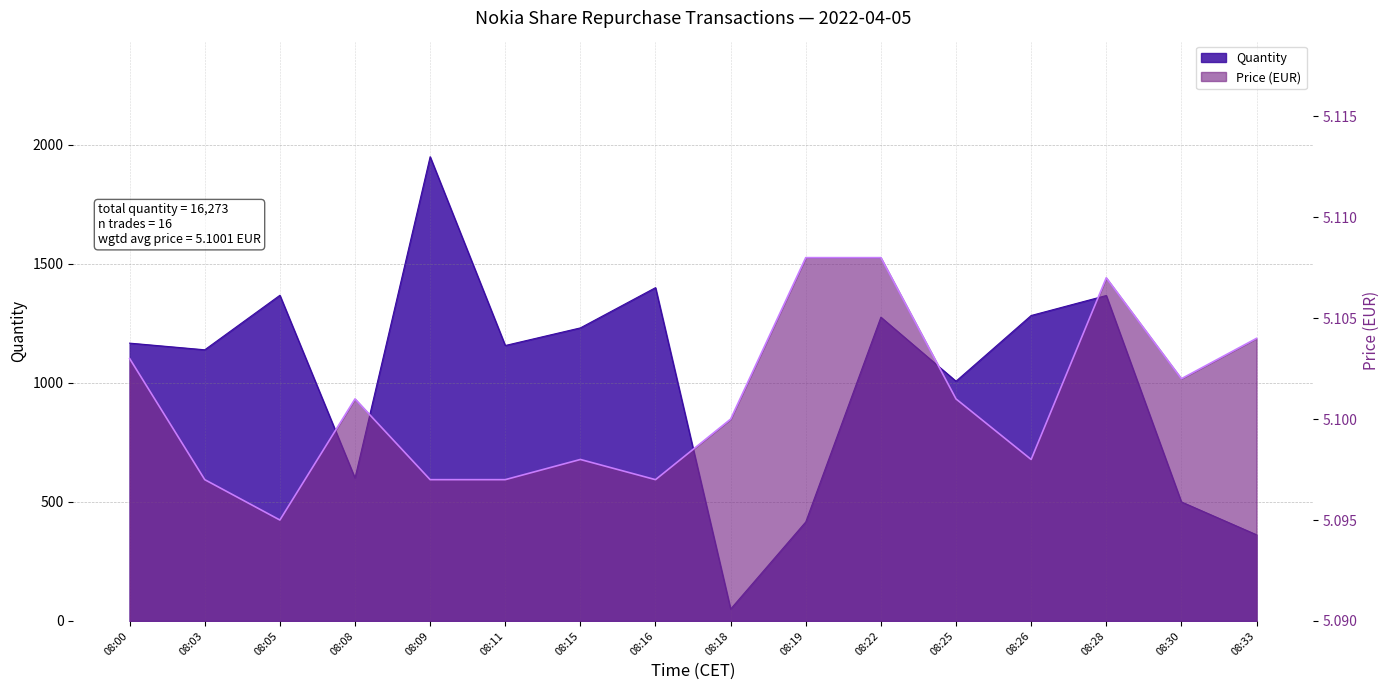

Where is the first local minimum for Price (EUR)?

08:05